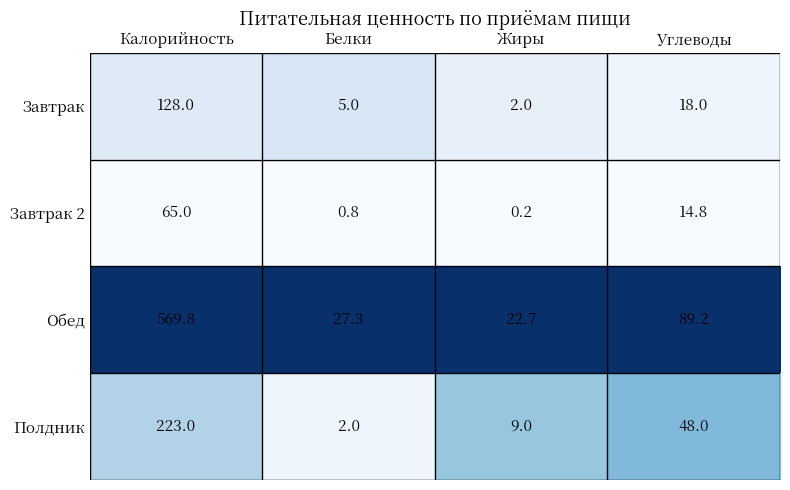

At which label is Завтрак 2 closest to 32?

Углеводы